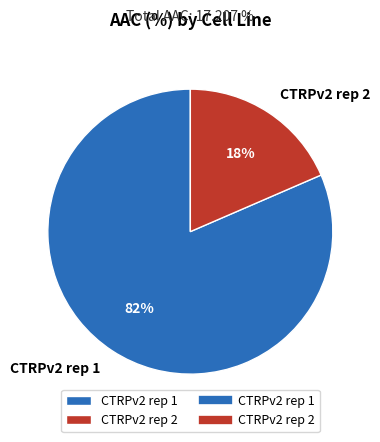

Is the sum of CTRPv2 rep 1 and CTRPv2 rep 2 greater than half?

Yes